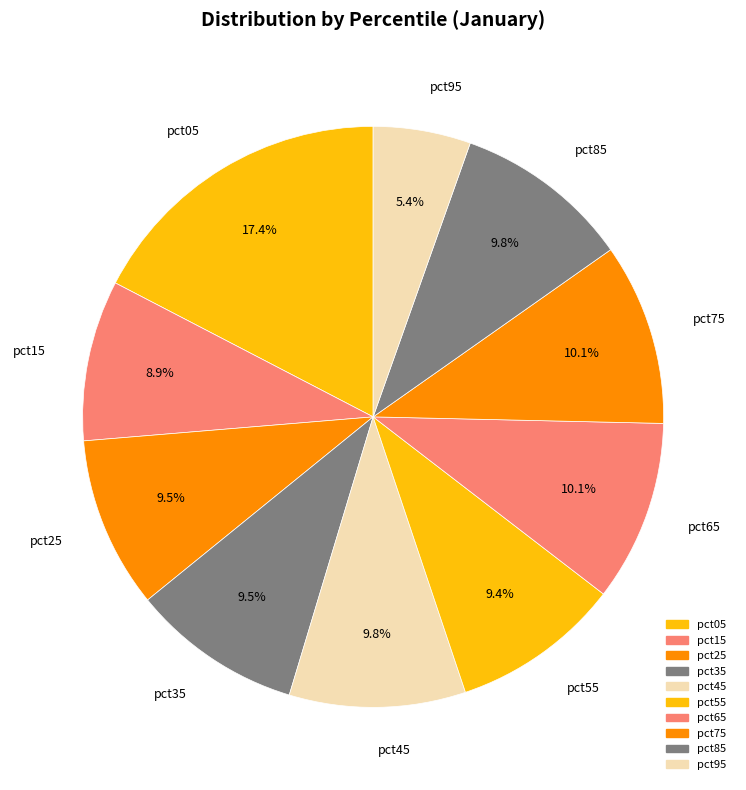

What is the ratio of the value at pct95 to the value at pct25?

0.6